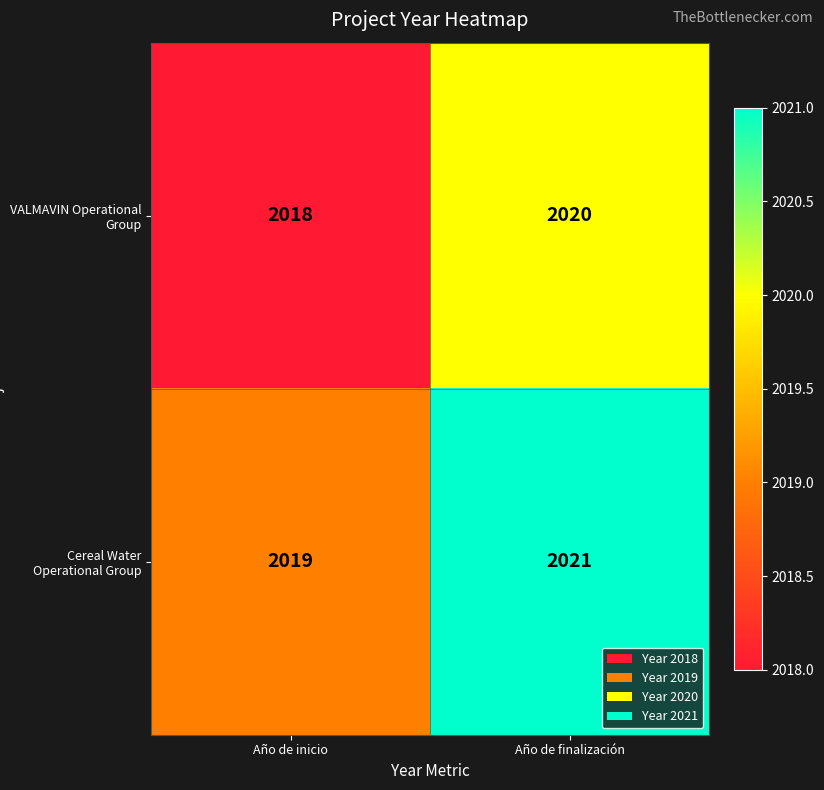

What is the average value of the VALMAVIN Operational Group series?

2019